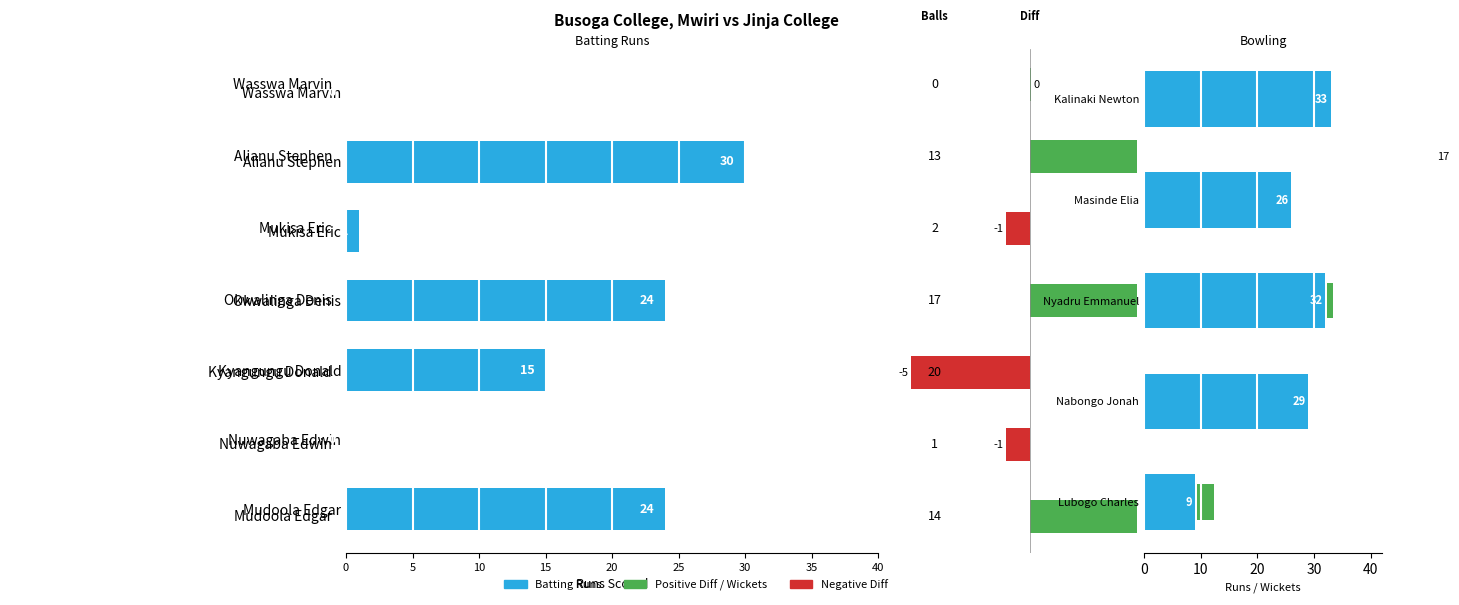

What is the change in value from Okwalinga Denis to Mukisa Eric?

-23